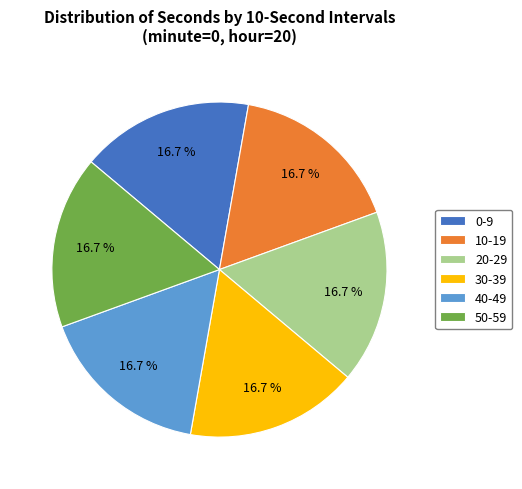

What is the ratio of the value at 30-39 to the value at 0-9?

1.0